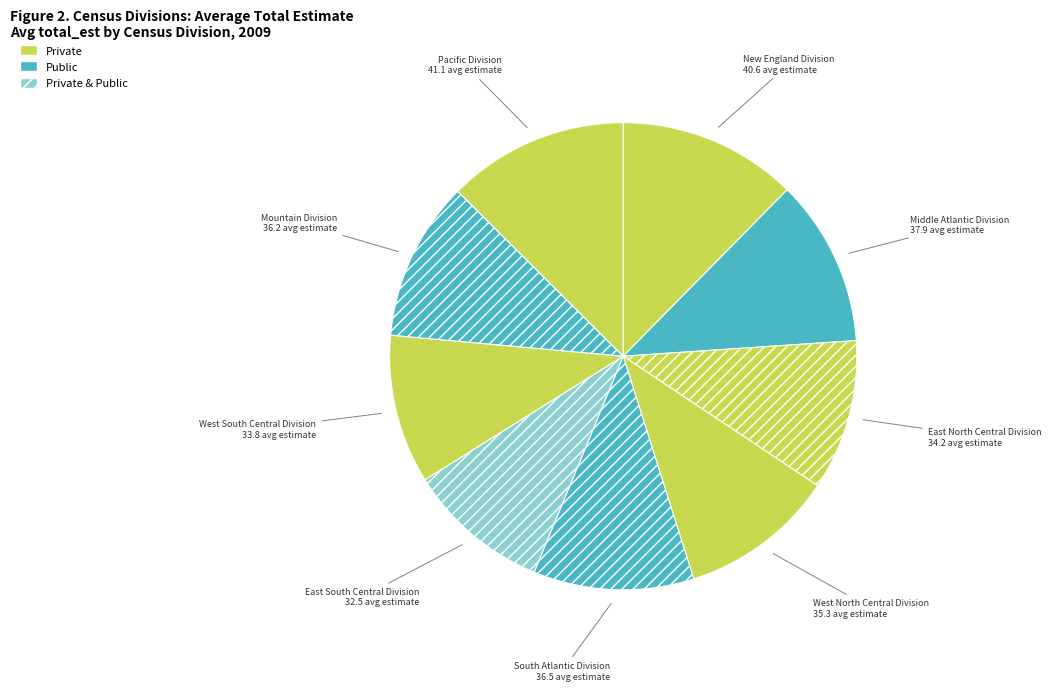

Is there a majority slice in this chart?

No